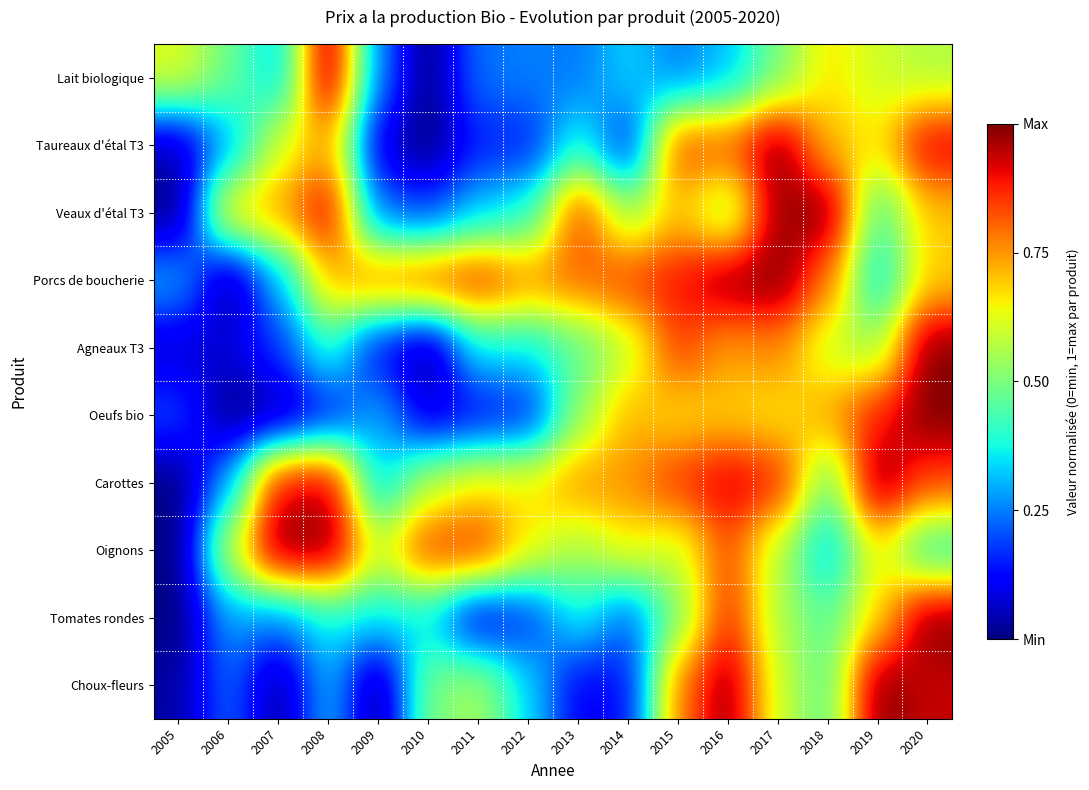

Count the number of categories in the chart.

16